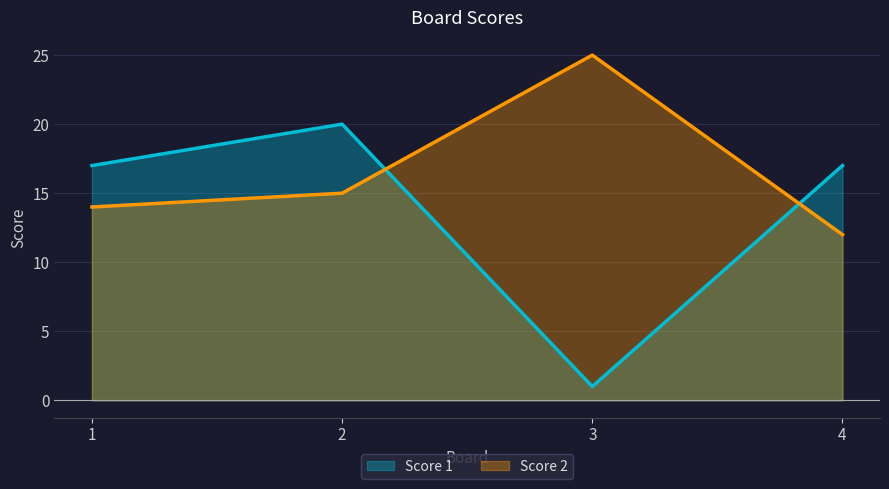

Where do Score 1 and Score 2 first cross each other?

2 and 3